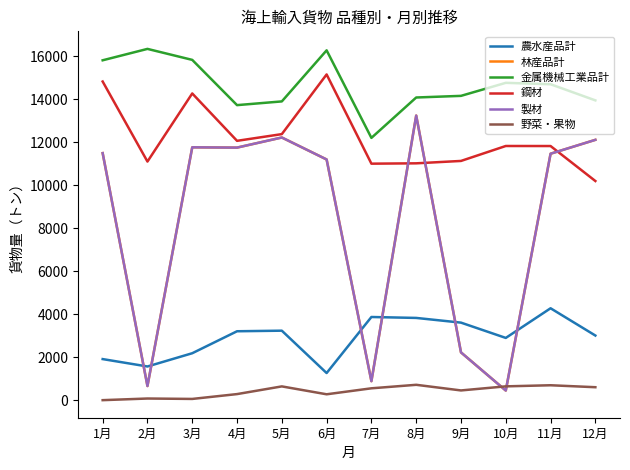

Reading left to right, extract all data points from this chart.

農水産品計: 1910	1566	2182	3204	3231	1261	3867	3824	3605	2894	4273	3005
林産品計: 11487	657	11757	11744	12214	11192	883	13234	2221	447	11460	12105
金属機械工業品計: 15804	16334	15823	13719	13892	16267	12196	14074	14150	14756	14690	13940
鋼材: 14817	11095	14262	12059	12371	15146	10997	11013	11124	11819	11817	10190
製材: 11487	657	11757	11744	12214	11192	883	13234	2221	447	11460	12105
野菜・果物: 0	76	57	282	640	273	551	714	452	642	693	602